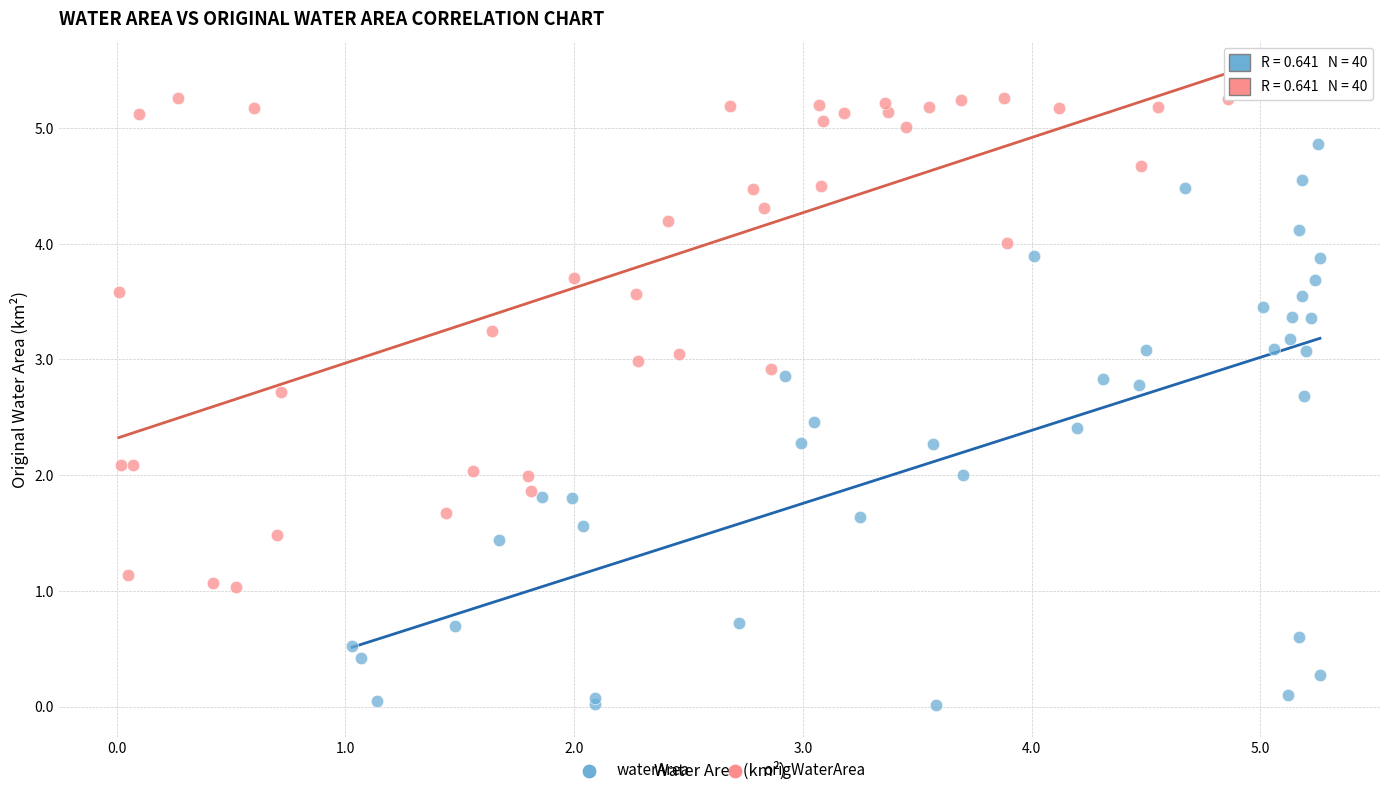

Which series has the widest spread of Y values?

waterArea